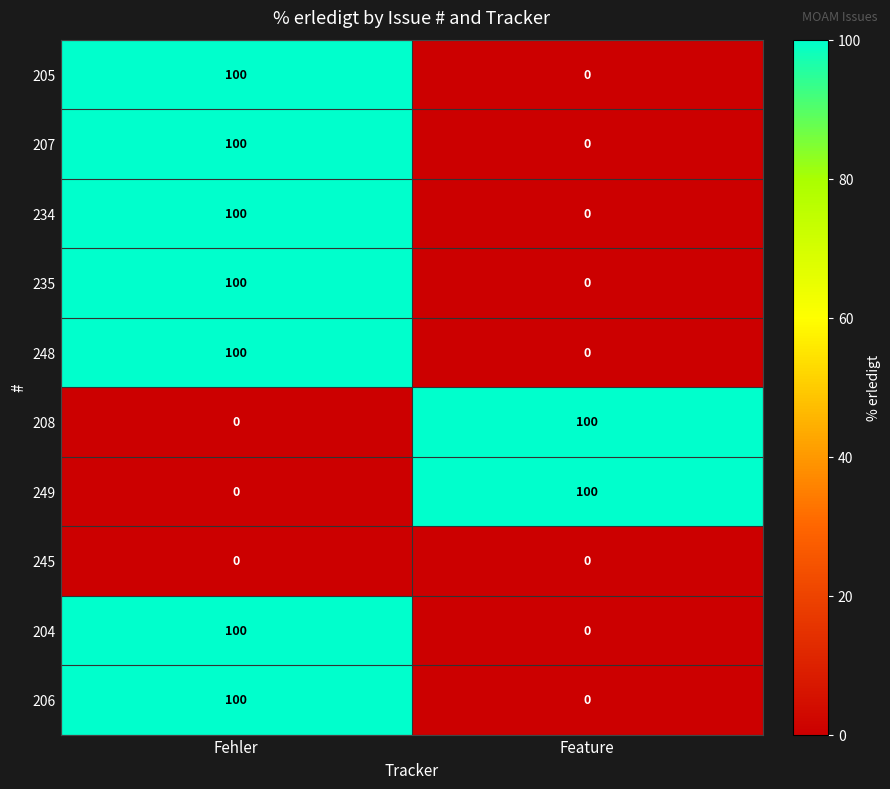

How many data points in 204 are less than 100?

1